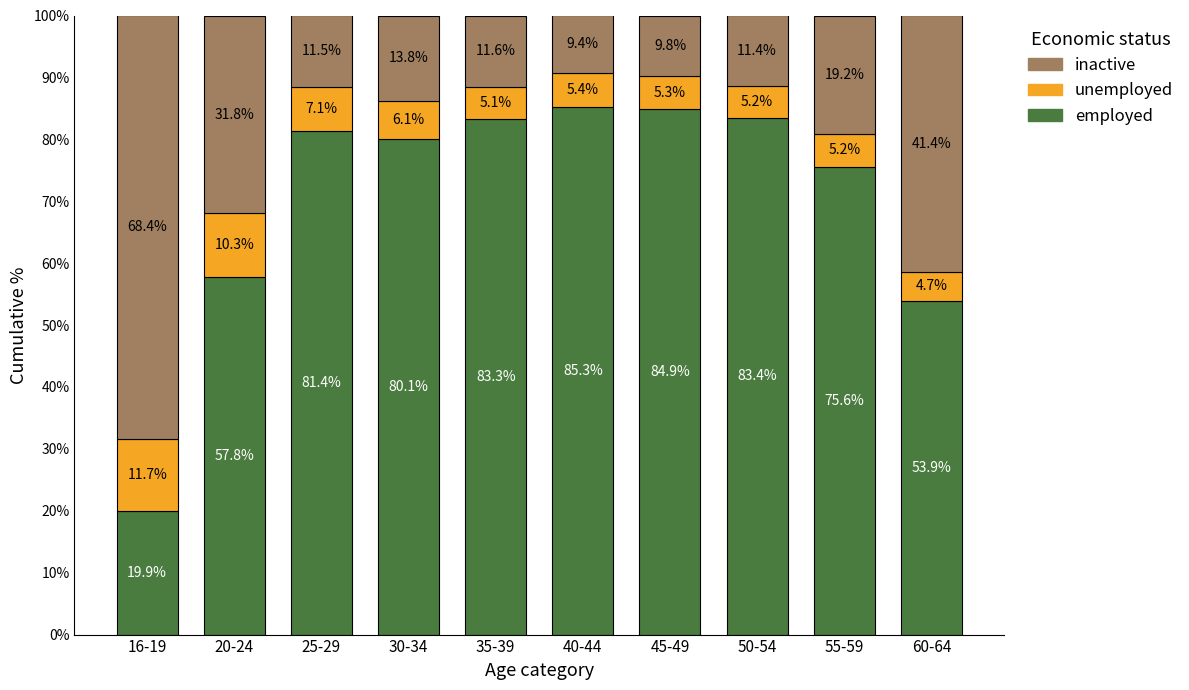

At which category is the sum across all series the highest?

40-44